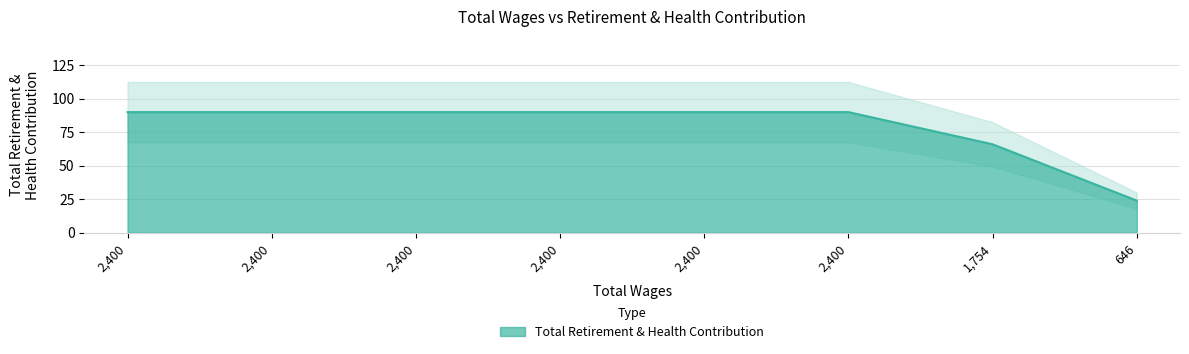

Does the chart display data point markers on the line(s)?

No